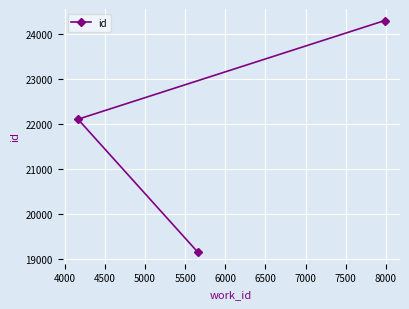

What is the value of the 3rd point from the left?

24297